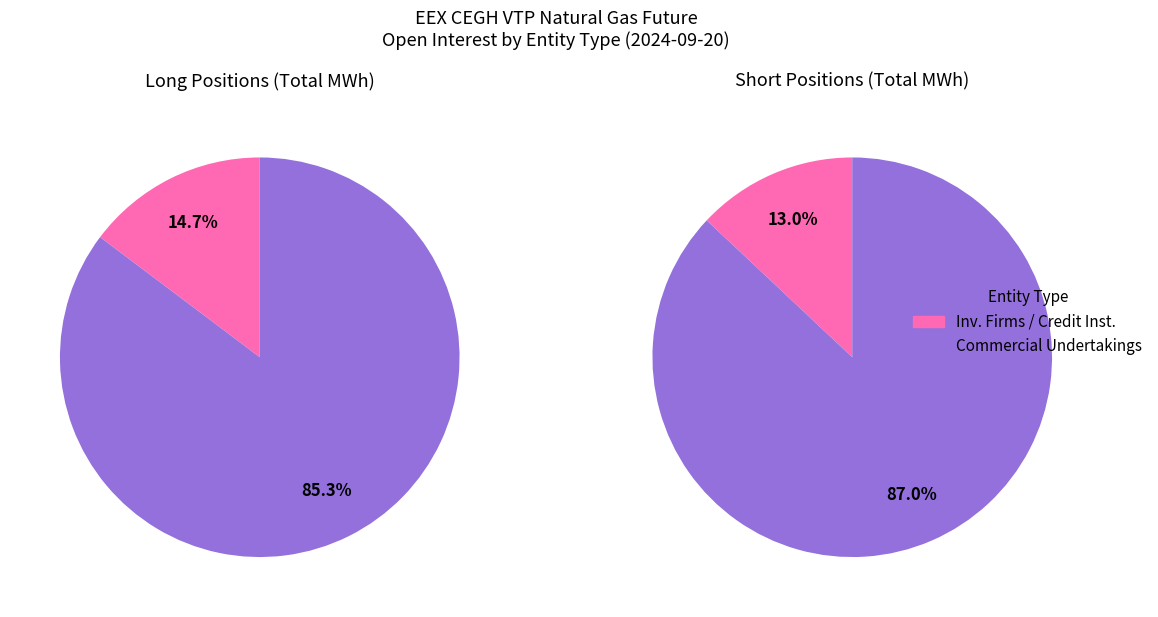

To the nearest percent, what is the difference between the largest and smallest slice percentages?

71%